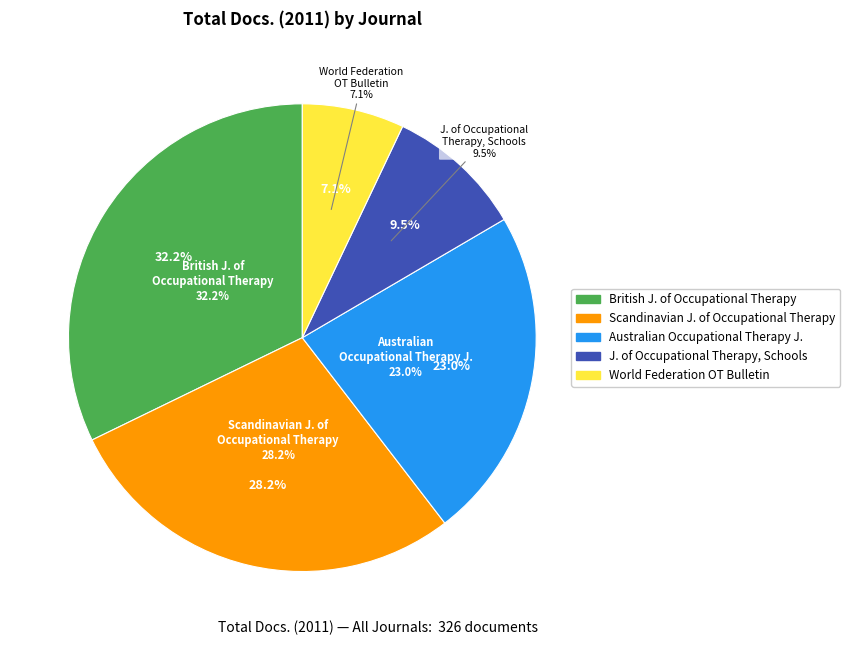

What is the change in value from Scandinavian Journal of Occupational Therapy to Journal of Occupational Therapy, Schools?

-61